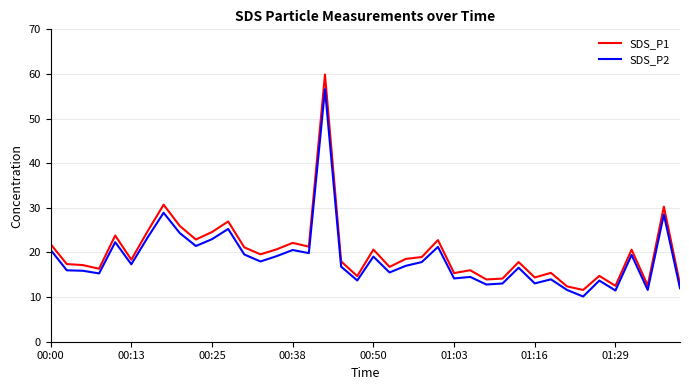

How many lines are shown in the chart?

2